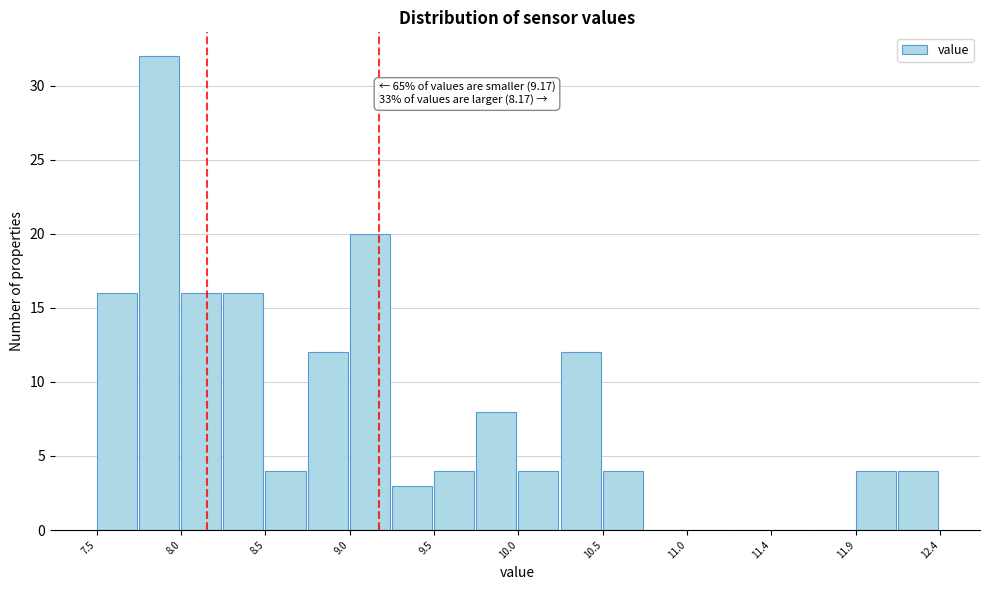

Over which range of the x-axis is the bar tallest?

7.775 to 8.020